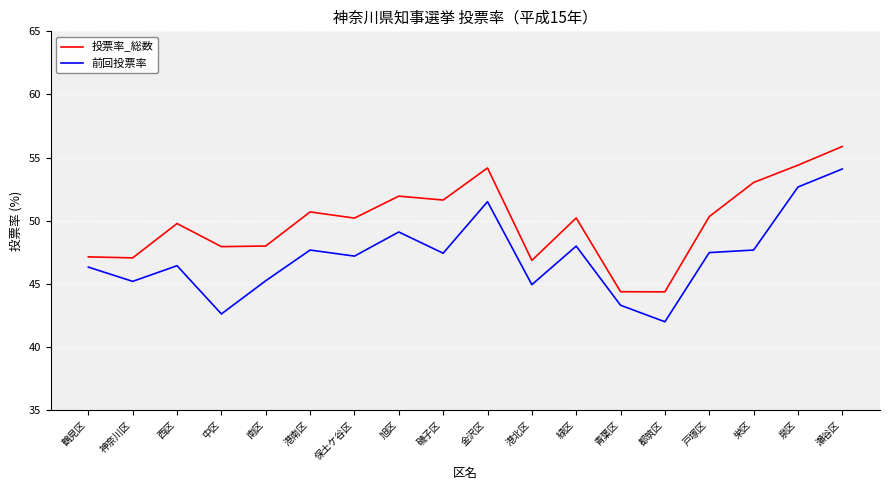

What is the highest value of the 前回投票率 series?

54.1